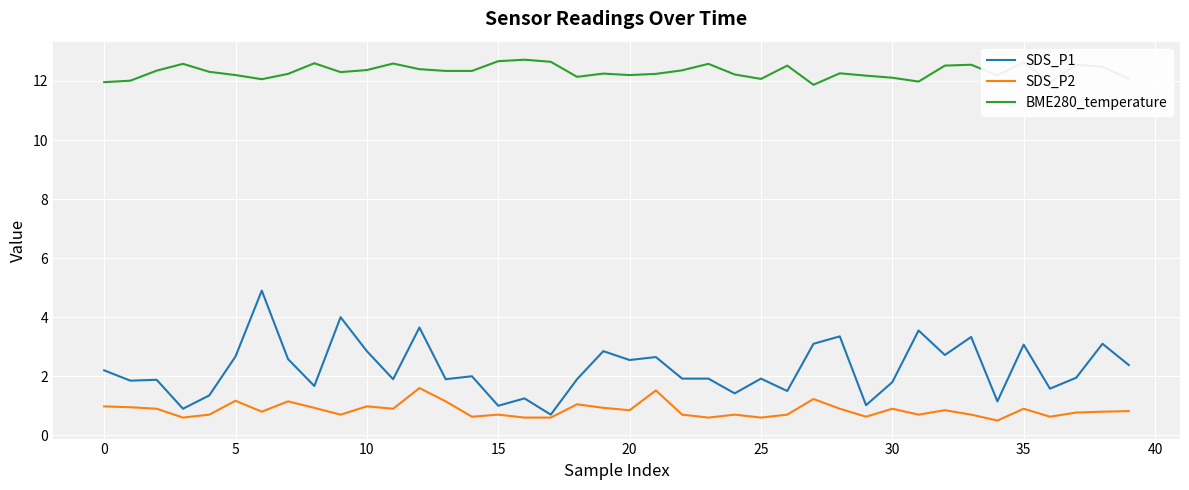

Which series has the largest total across all categories?

BME280_temperature